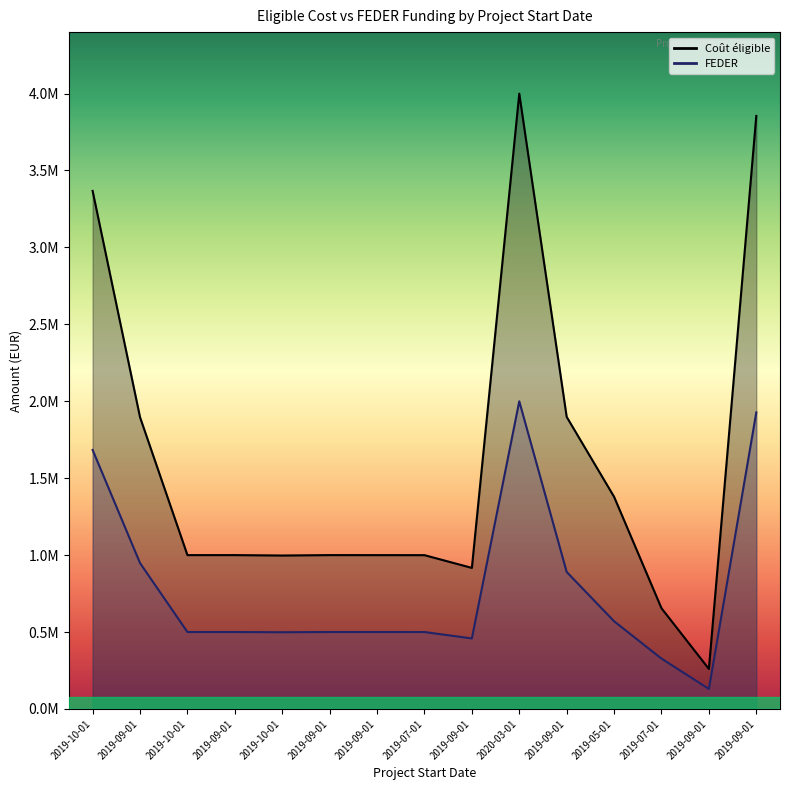

What is the sum of all FEDER values?

11933241.6